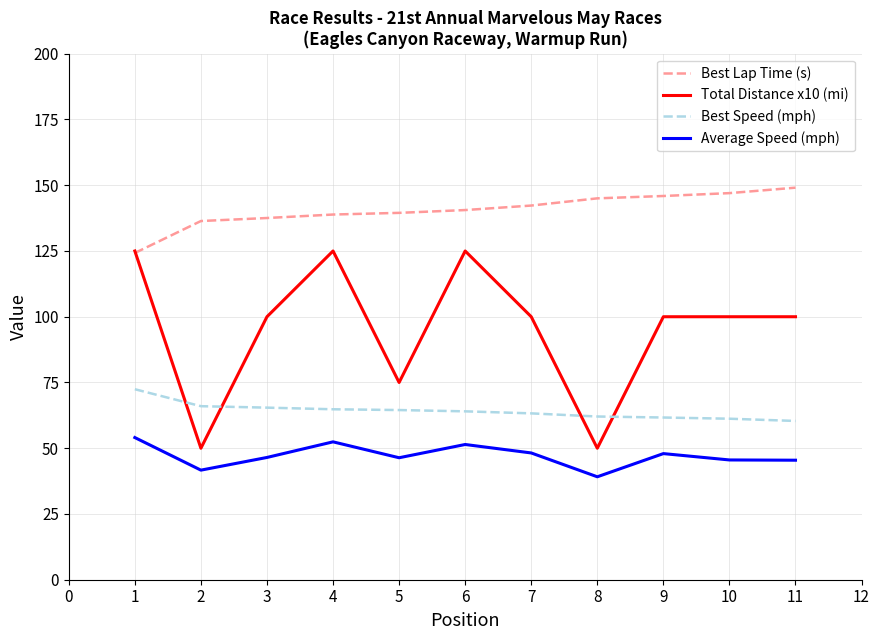

Read the Best Speed (mph) value at 3.

65.4